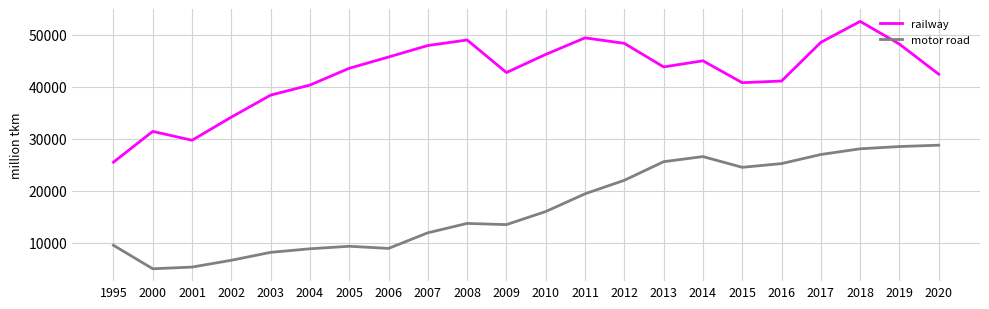

What is the difference between the motor road values at 2009 and 2002?

6854